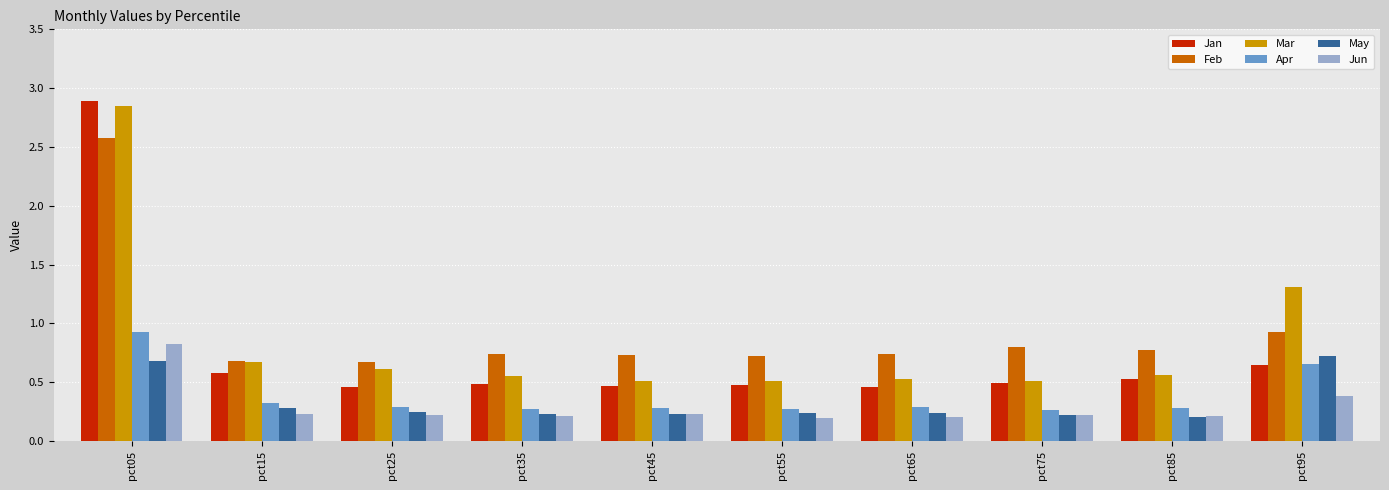

Is the value of May at pct95 greater than the value of Jan at pct95?

Yes